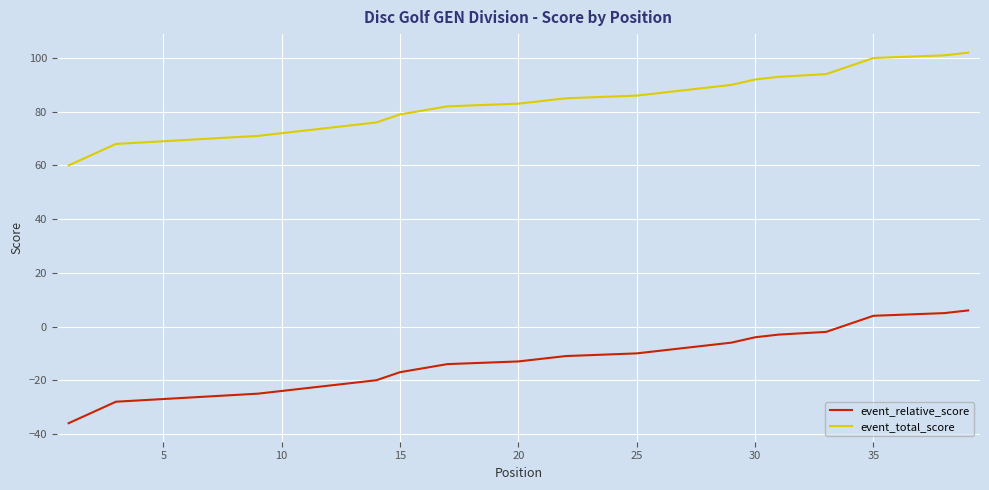

Reading left to right, list all the values displayed in this chart.

event_relative_score: -36	-32	-28	-28	-27	-27	-26	-26	-25	-25	-23	-22	-22	-20	-17	-17	-14	-14	-14	-13	-12	-11	-11	-11	-10	-10	-10	-7	-6	-4	-3	-3	-2	-2	4	4	4	5	6
event_total_score: 60	64	68	68	69	69	70	70	71	71	73	74	74	76	79	79	82	82	82	83	84	85	85	85	86	86	86	89	90	92	93	93	94	94	100	100	100	101	102